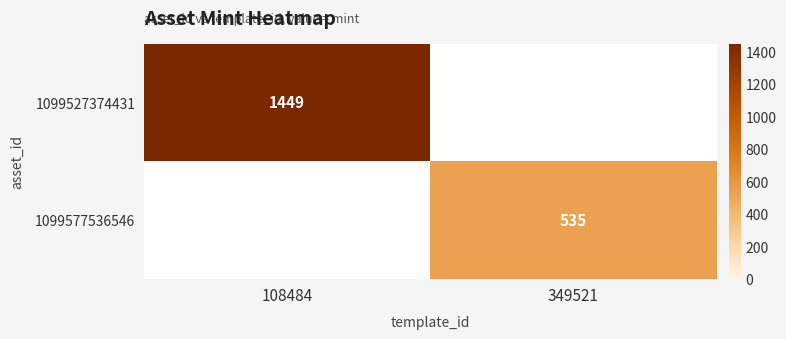

The 1099527374431 series shows 486 at 108484. True or false?

False